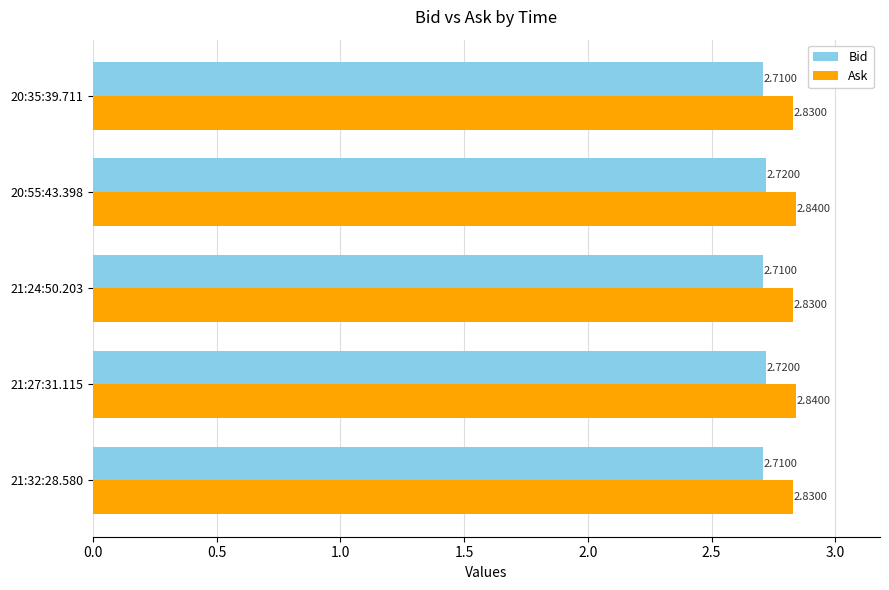

What is the sum of all Bid values?

13.6